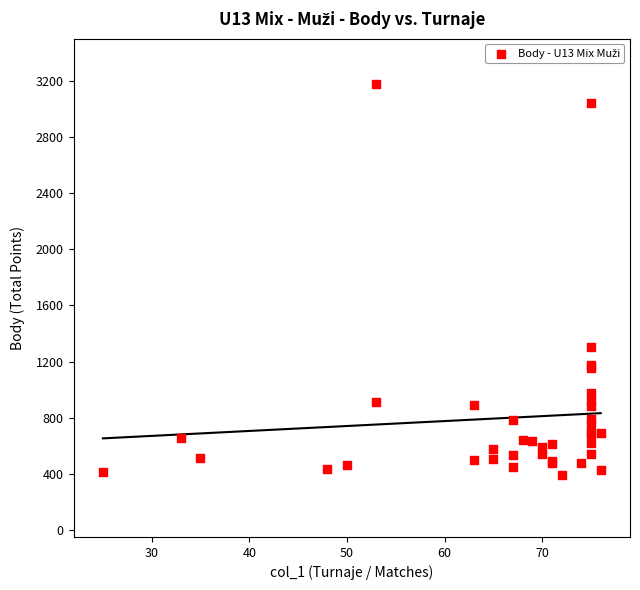

What Y value in the scatter plot is closest to 1783?

1304